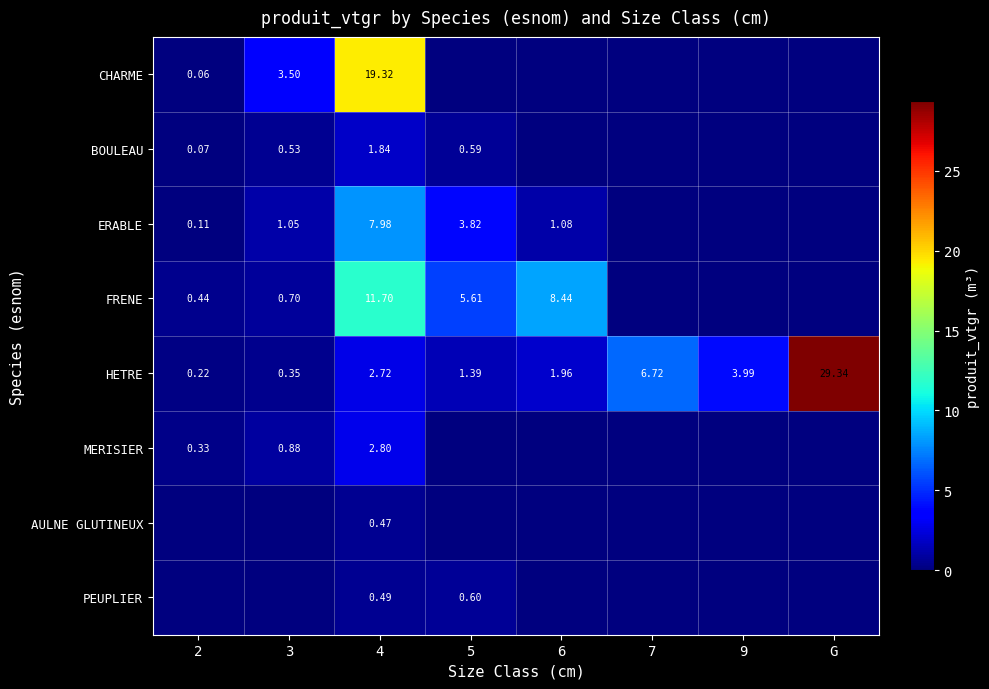

Which has a higher value, 2 or 9?

2